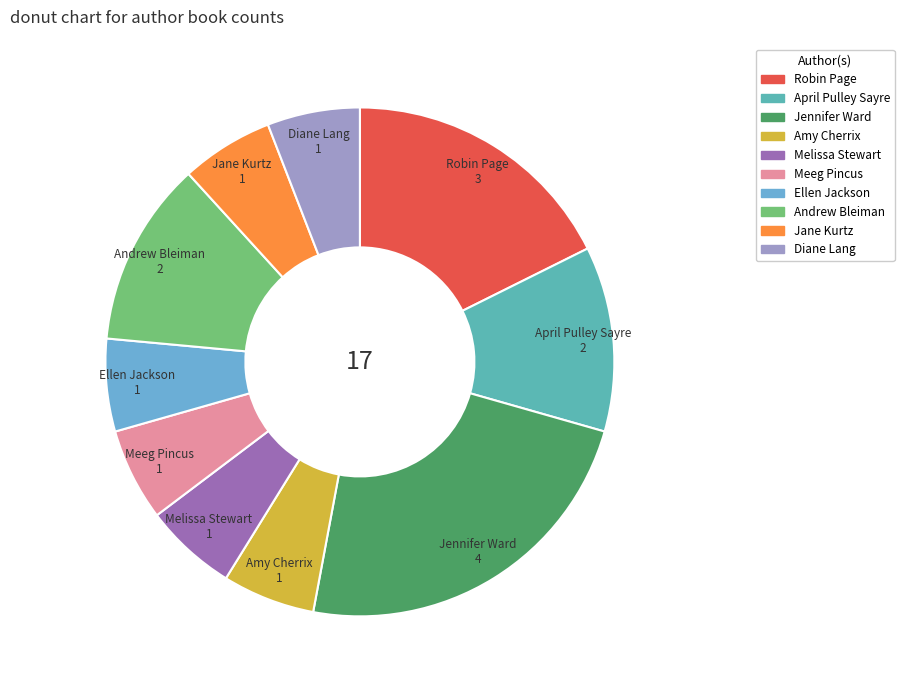

Which slice is the largest?

Jennifer Ward